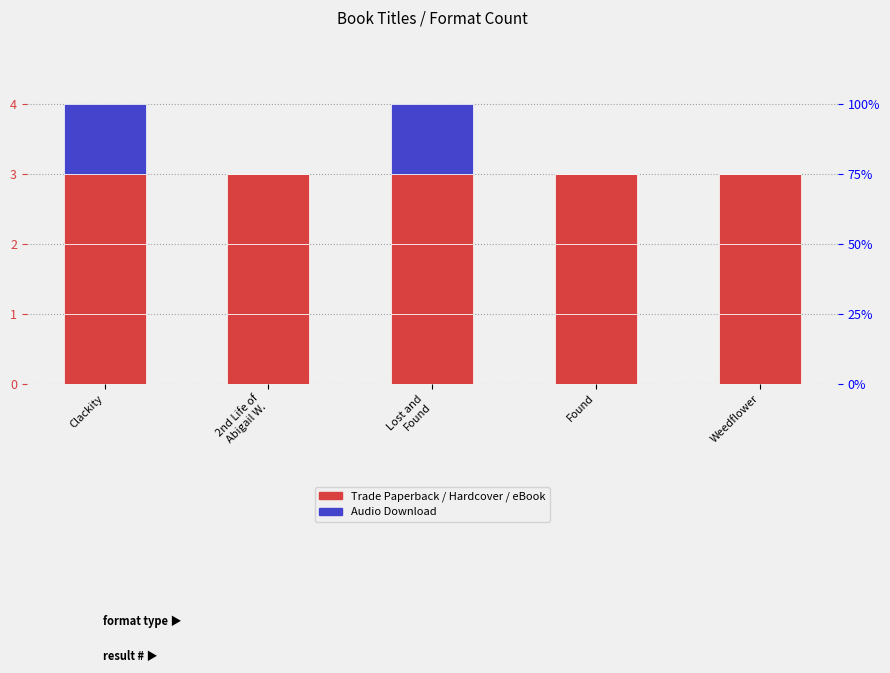

Which has a higher value, Weedflower or 2nd Life of
Abigail W.?

Weedflower